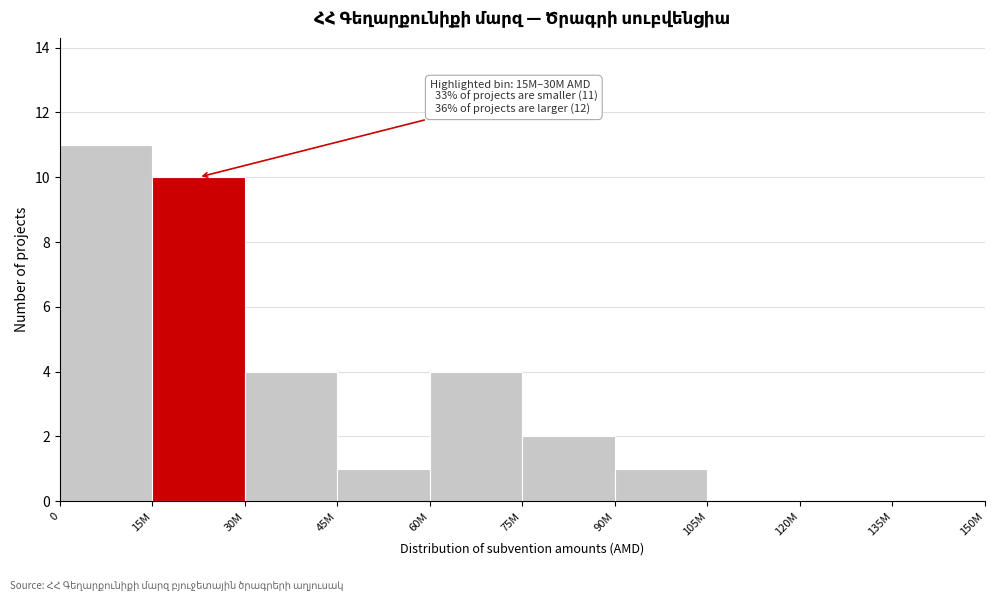

Reading left to right, extract all data points from this chart.

0=11	15M=10	30M=4	45M=1	60M=4	75M=2	90M=1	105M=0	120M=0	135M=0